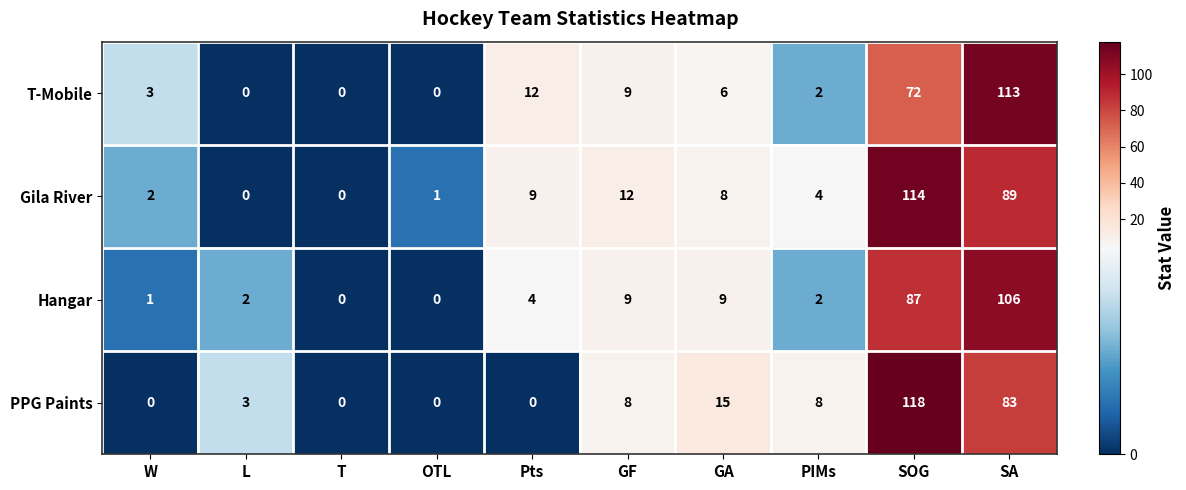

Where does the Gila River series first go above 8?

Pts